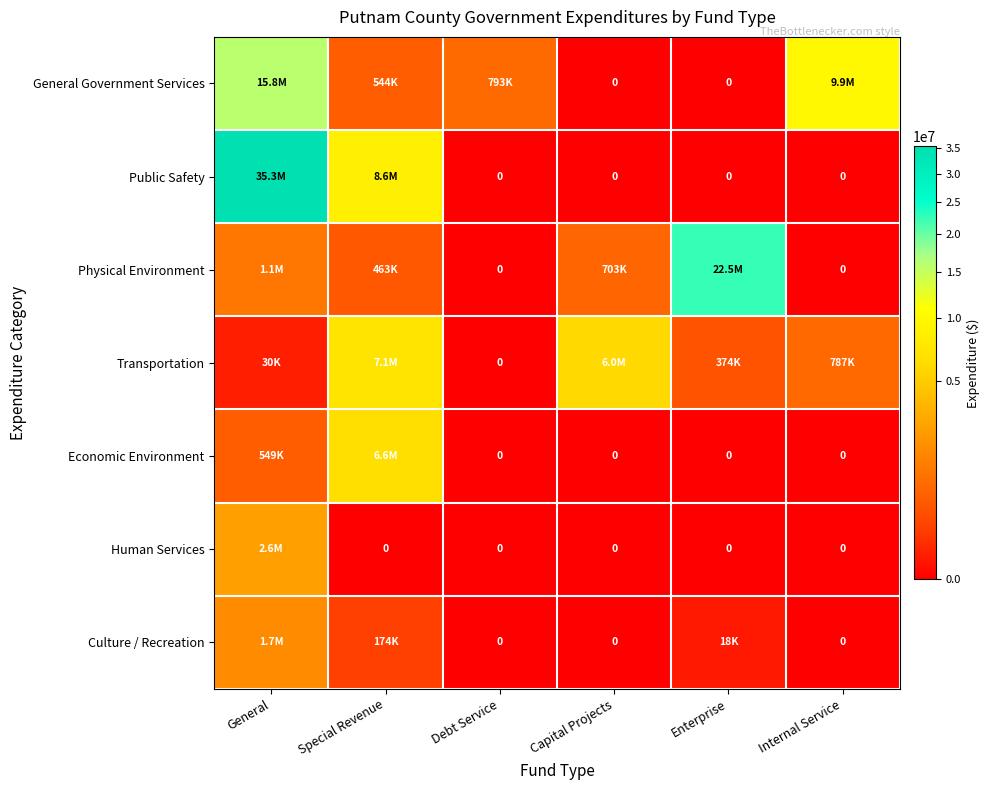

Between General and Debt Service, which series saw the biggest shift?

Public Safety